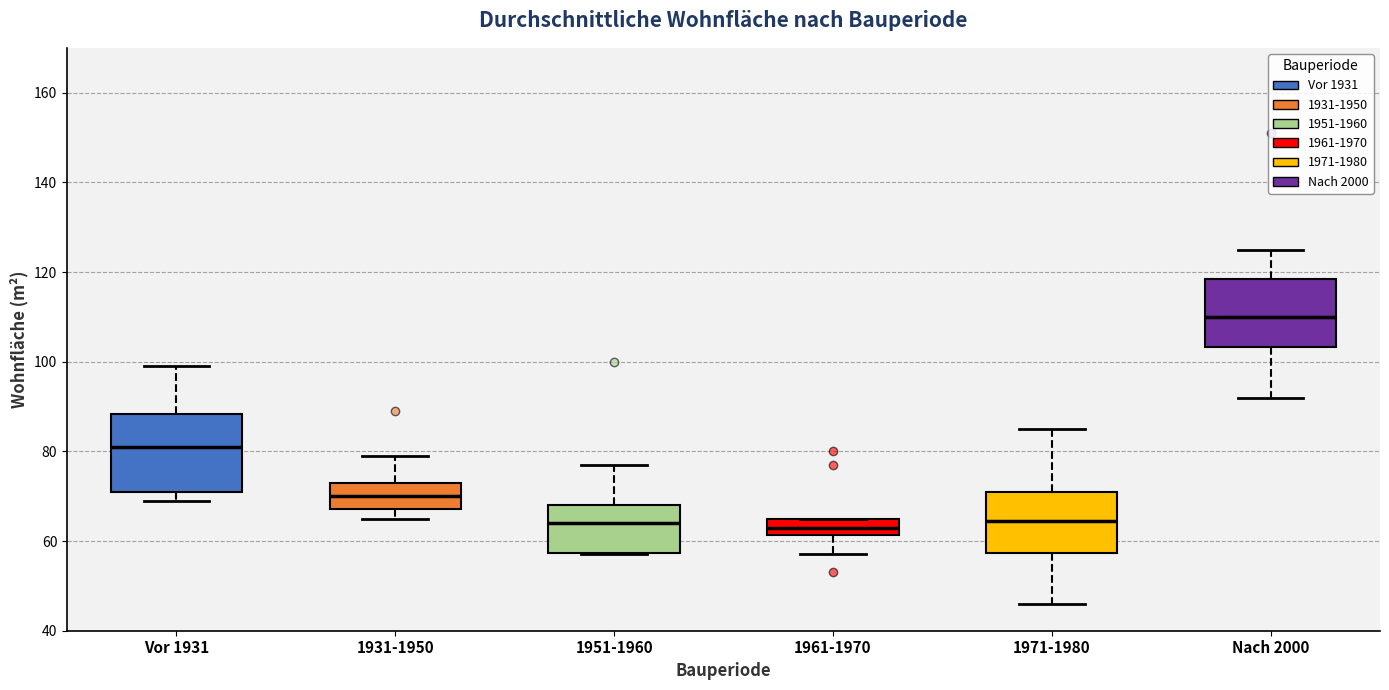

Comparing the boxes themselves (not the whiskers), which one is the tallest?

Vor 1931